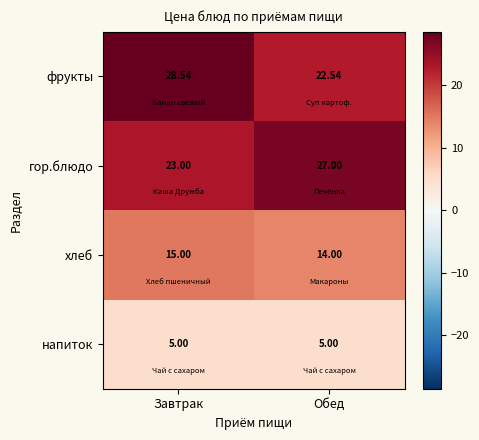

Rank the series by their maximum value, from highest to lowest.

фрукты, гор.блюдо, хлеб, напиток